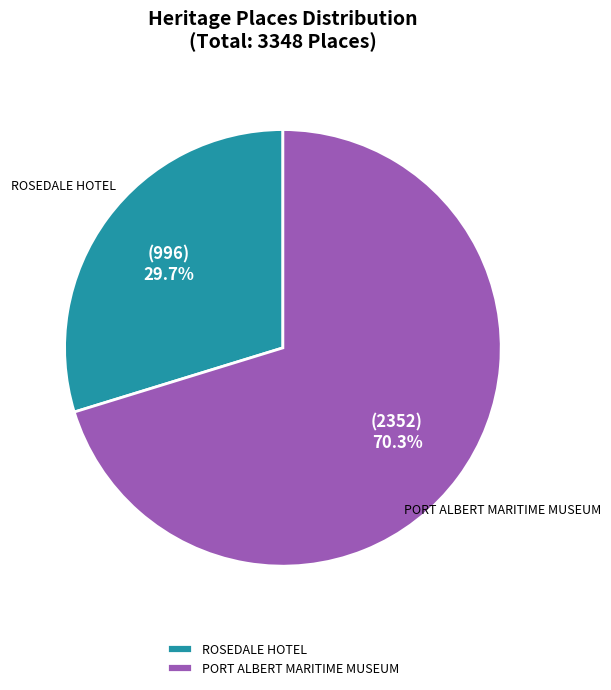

Is there a majority slice in this chart?

Yes